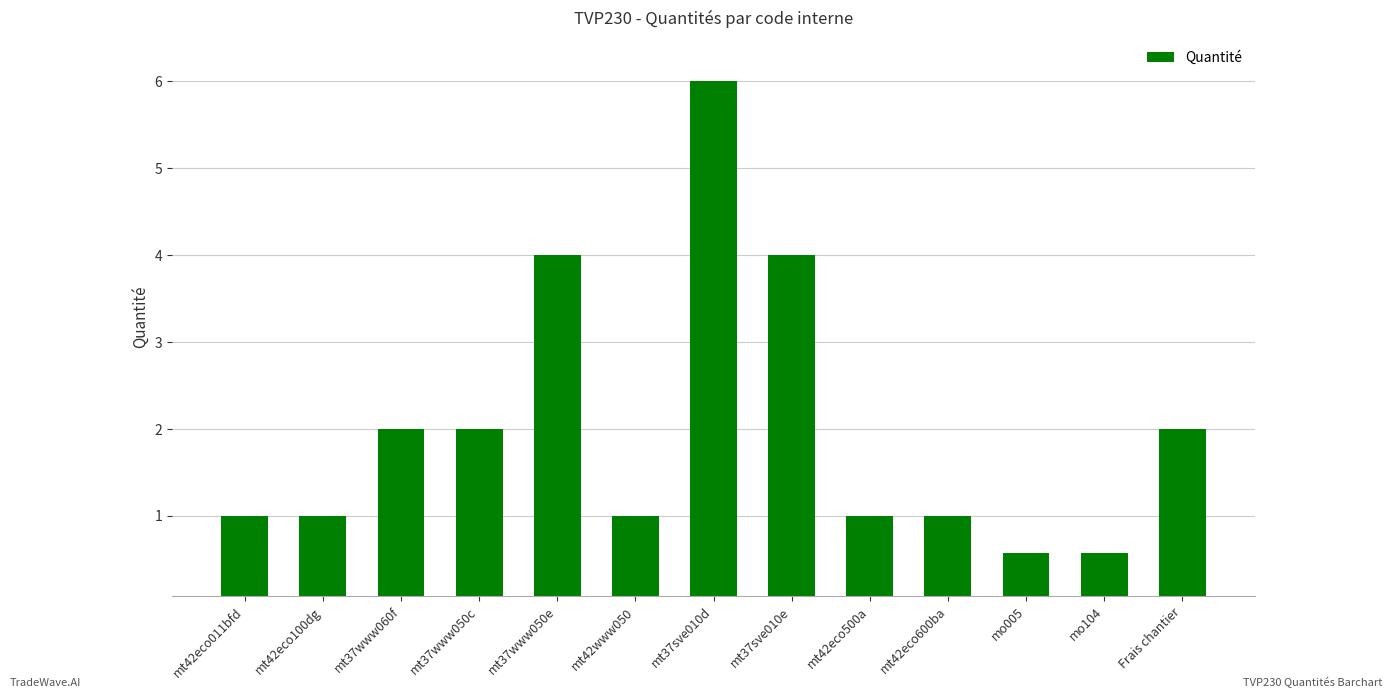

What is the label of the 11th bar from the right?

mt37www060f